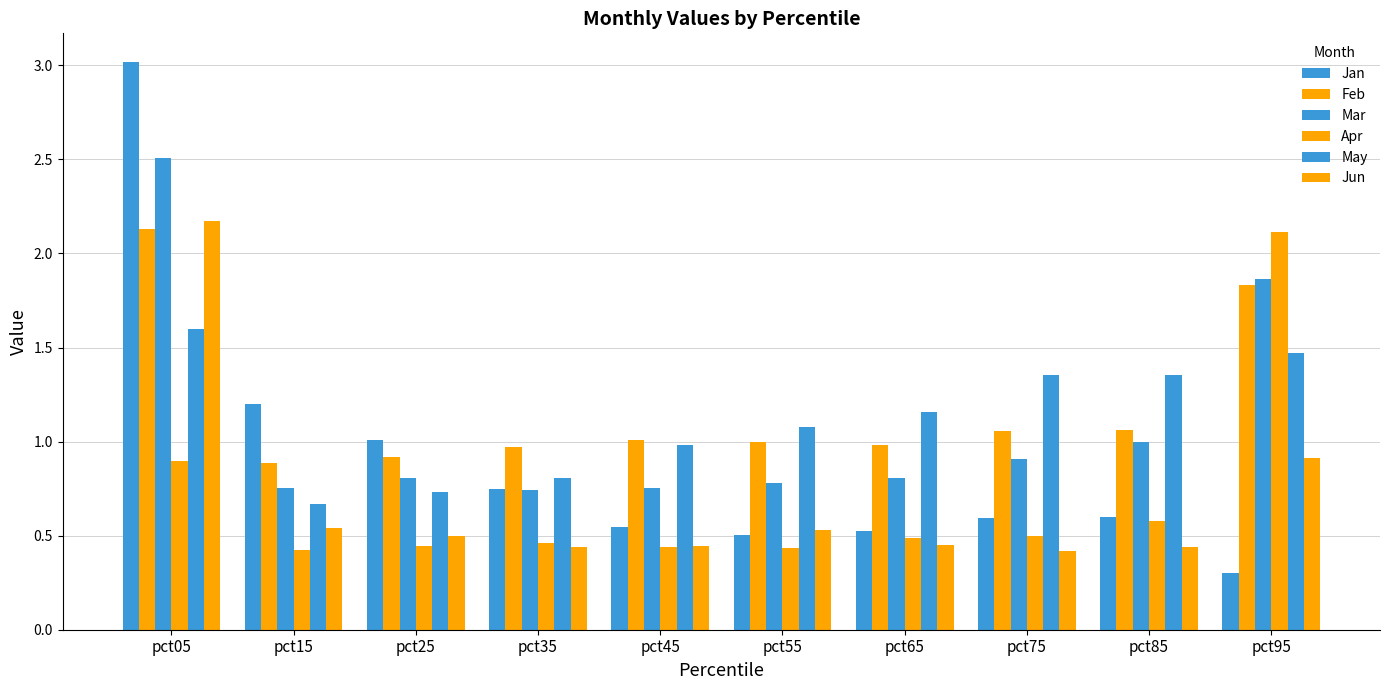

At which category does the chart reach its peak across all series?

pct05